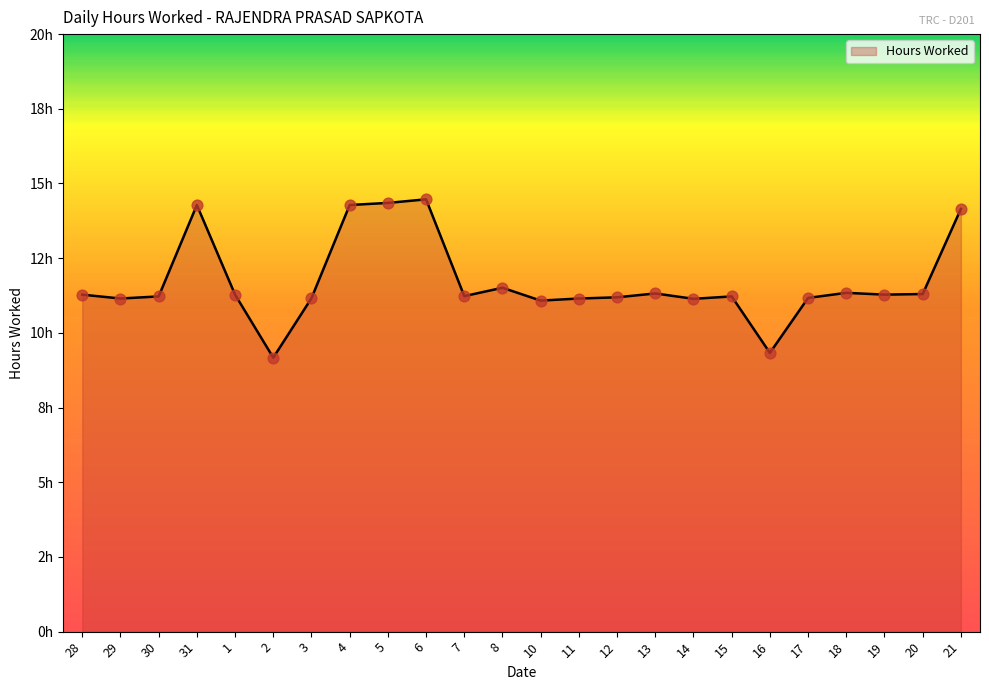

Between 12 and 20, which is larger?

20